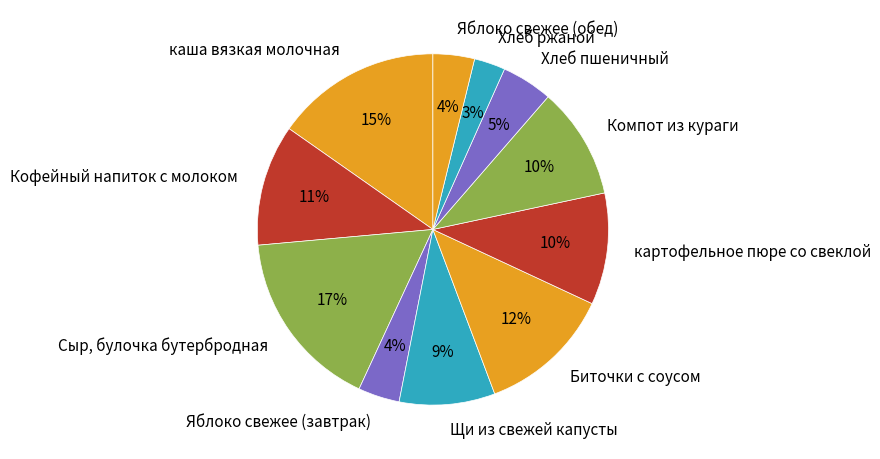

Count the number of slices in the pie.

11